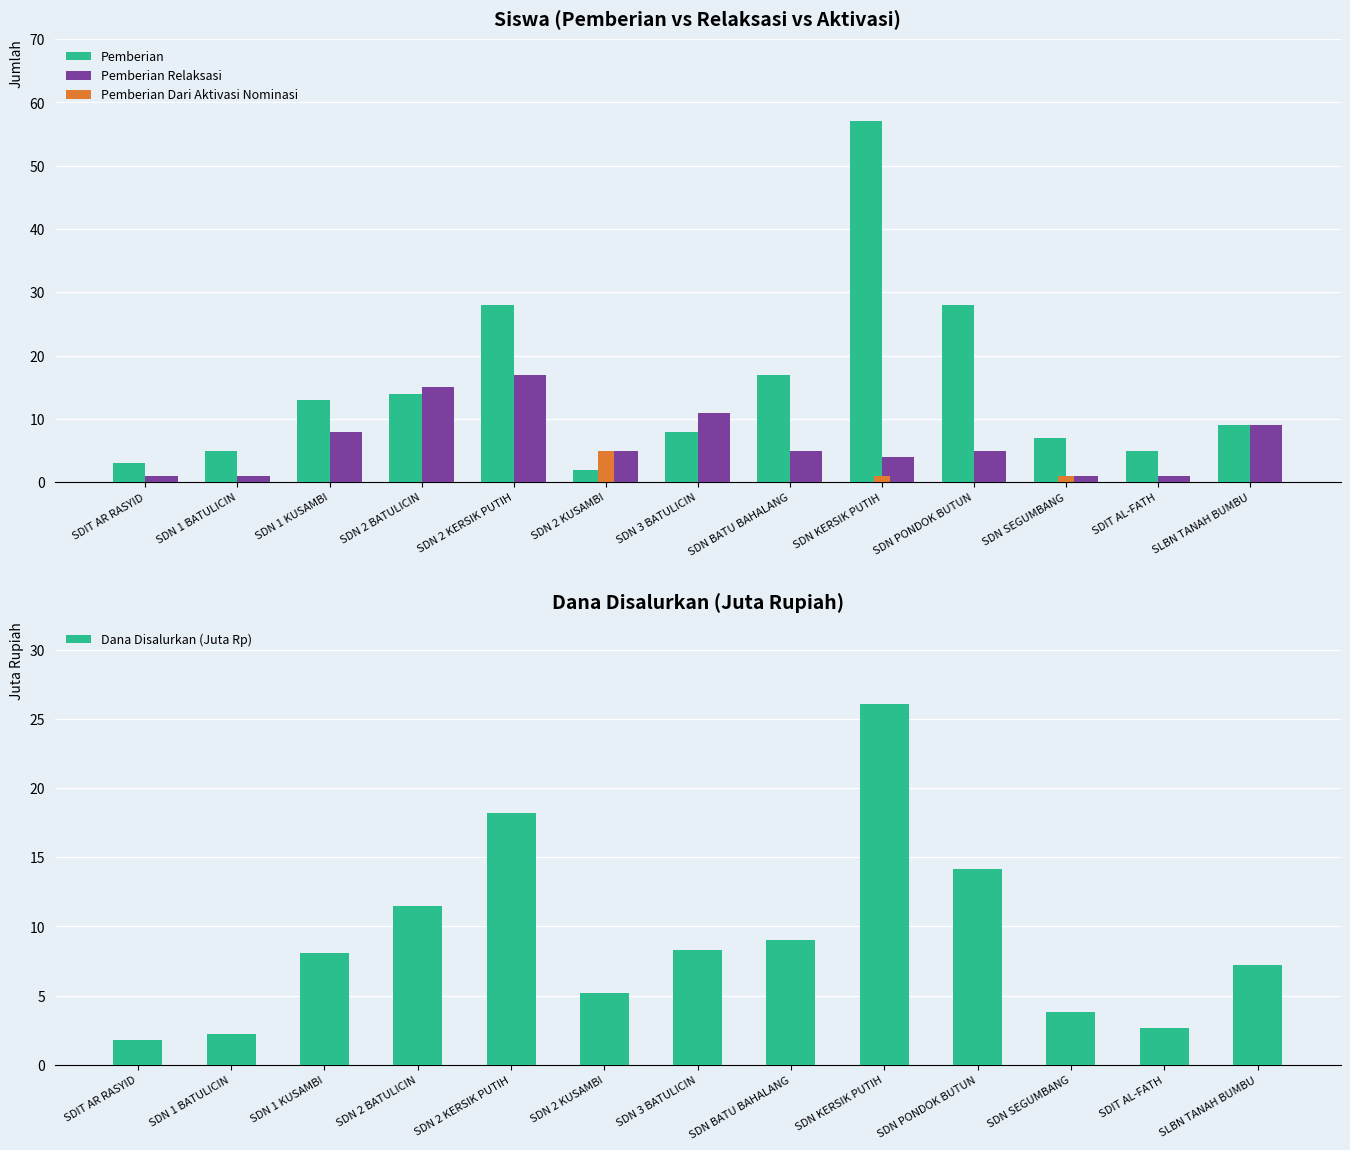

Is the value of Pemberian Relaksasi at SDN 2 KERSIK PUTIH greater than the value of Pemberian Dari Aktivasi Nominasi at SDN SEGUMBANG?

Yes